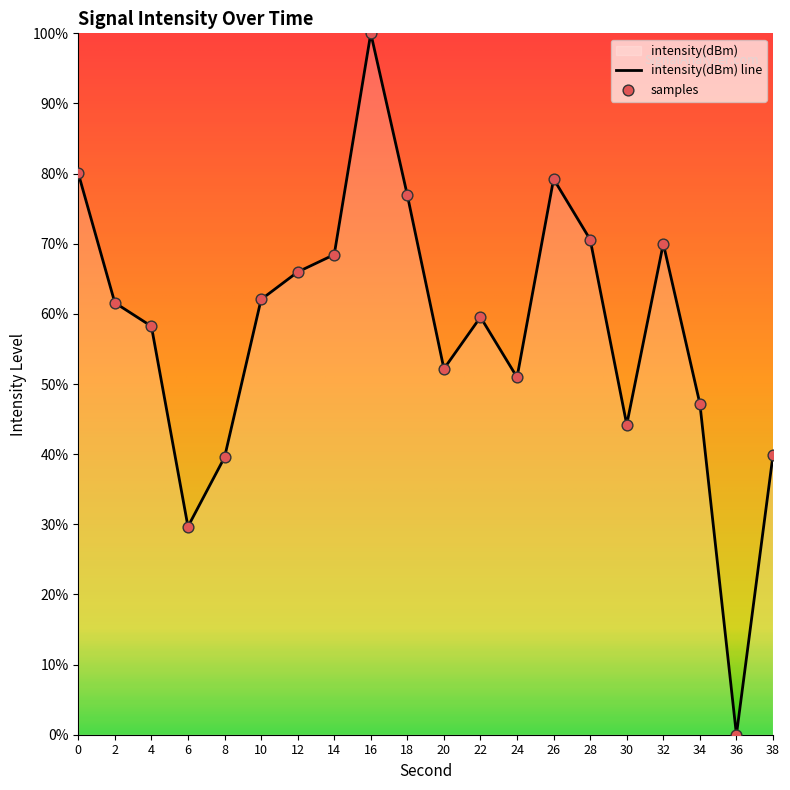

Between 10 and 34, which is larger?

10